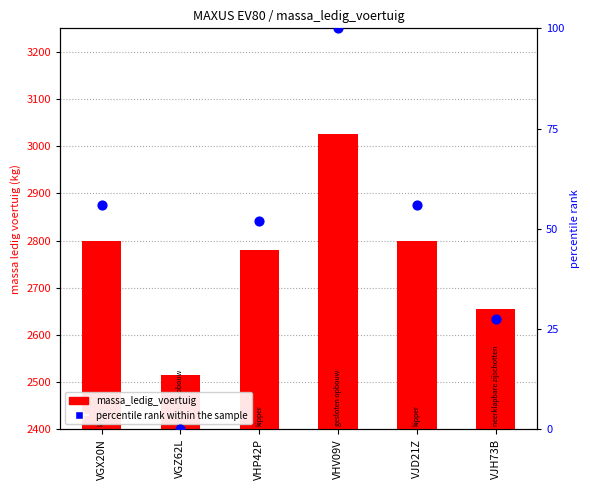

Which series has the largest total across all categories?

massa_ledig_voertuig